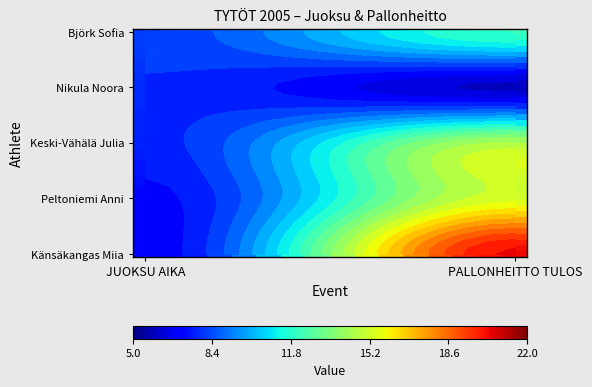

Which series has the largest total across all categories?

Känsäkangas Miia